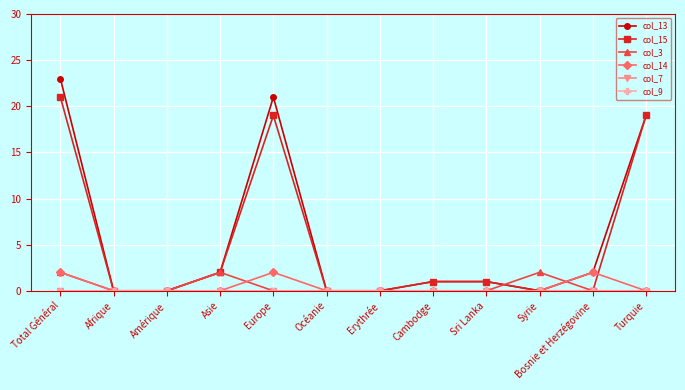

Is this an area chart (filled region under the line)?

No